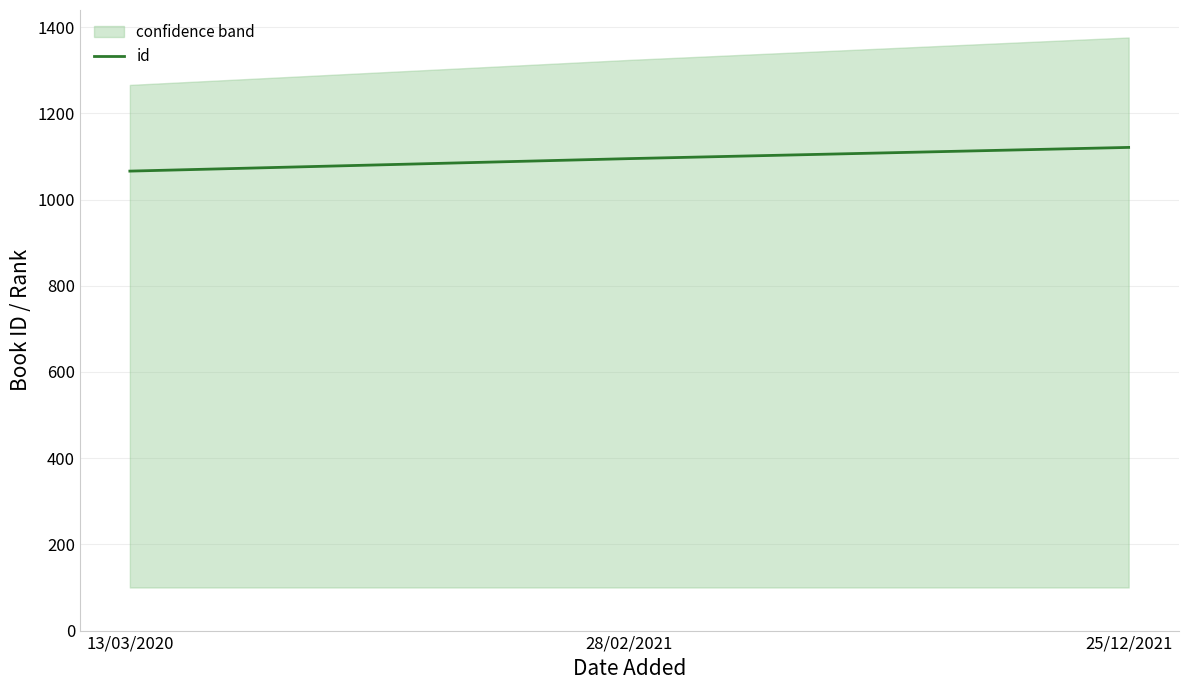

How many values are between 1066 and 1121?

3